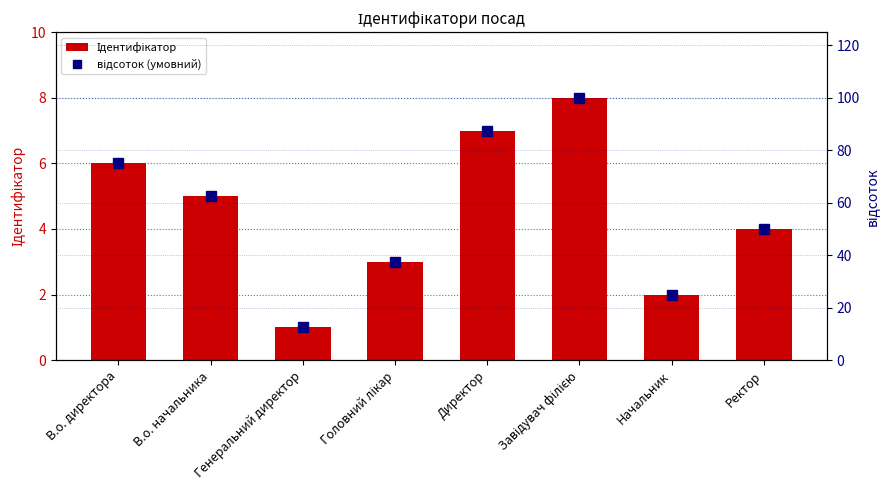

What is the sum of all Ідентифікатор values?

36.0